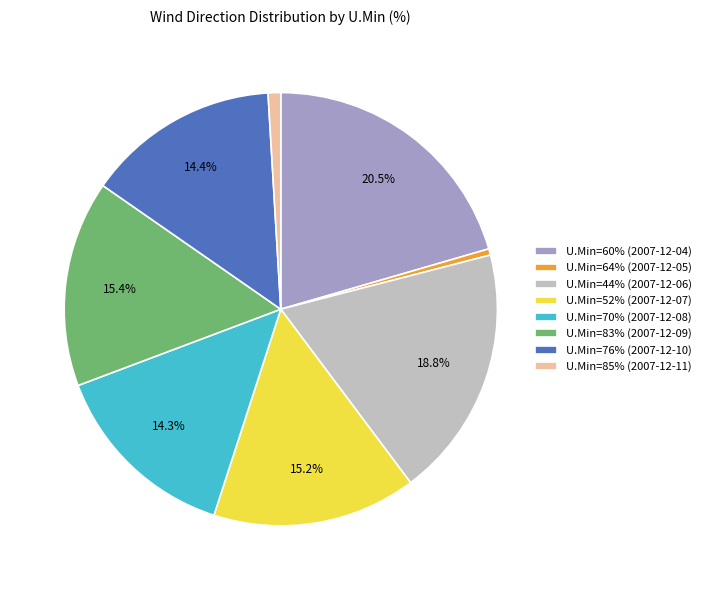

Does U.Min=60% (2007-12-04) account for over 50% of the chart?

No